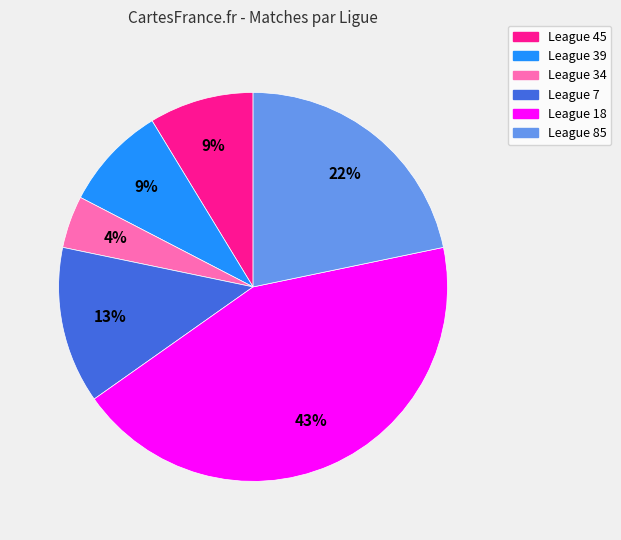

How many segments does this pie chart have?

6